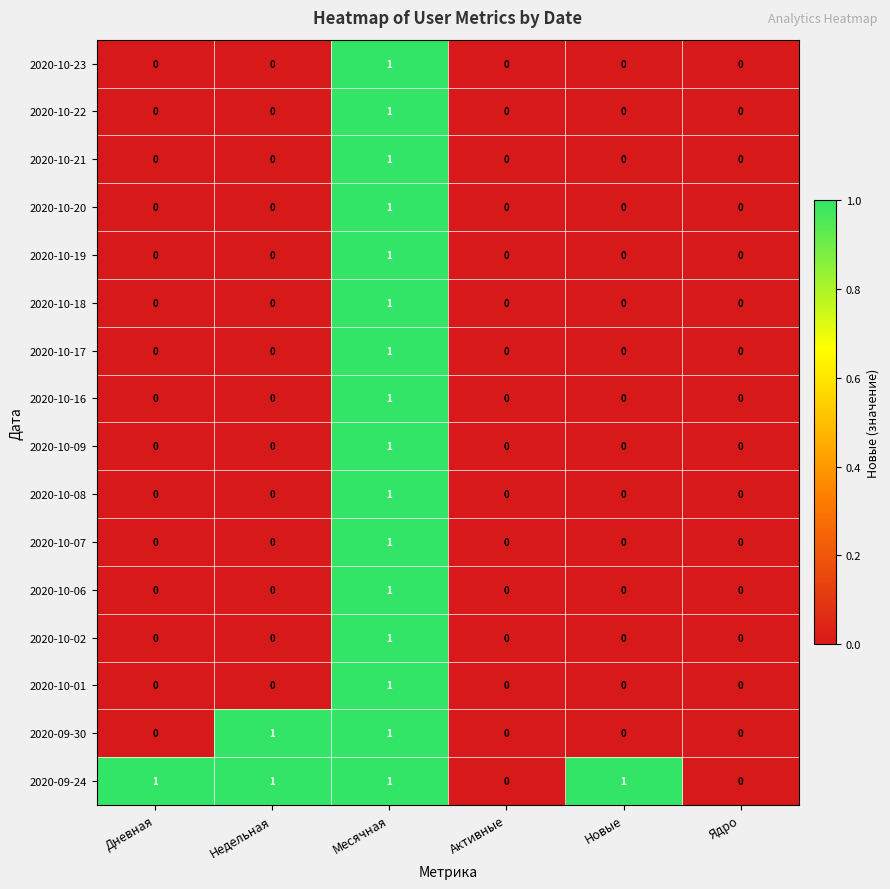

Count the 2020-10-21 values in the range 0 to 1.

6